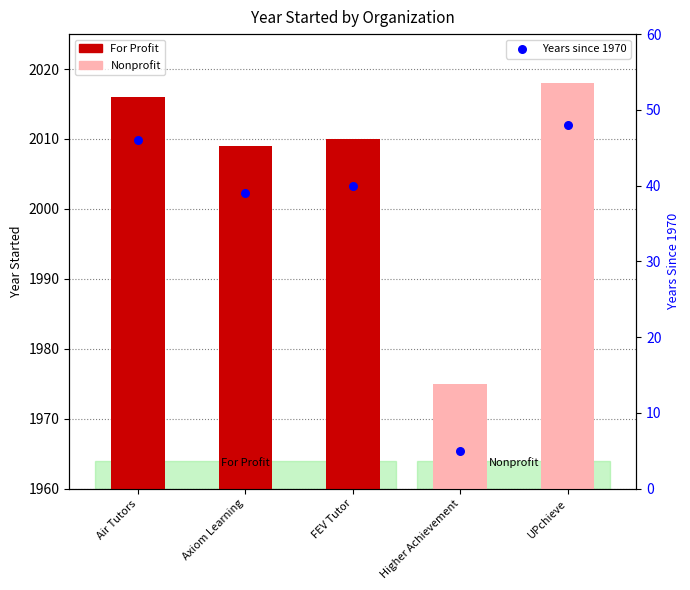

Between FEV Tutor and Higher Achievement, which is larger?

FEV Tutor